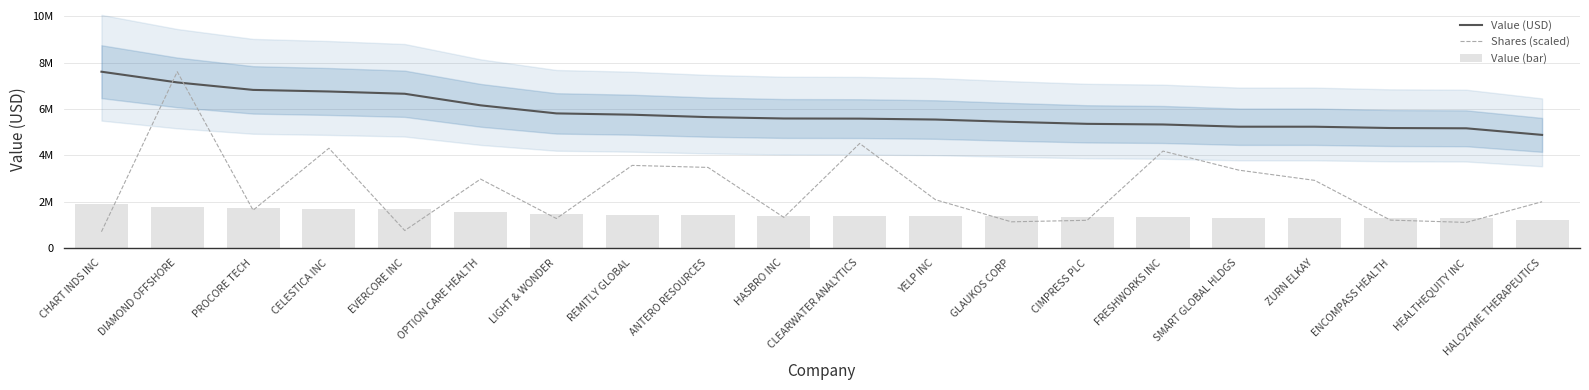

What is the average value of the Value (bar) series?

1460738.3